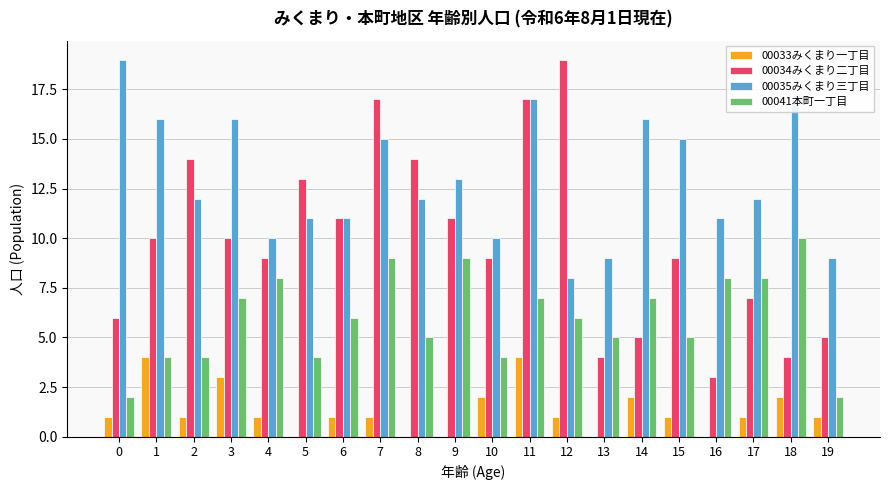

Which series has the widest spread of values?

00034みくまり二丁目